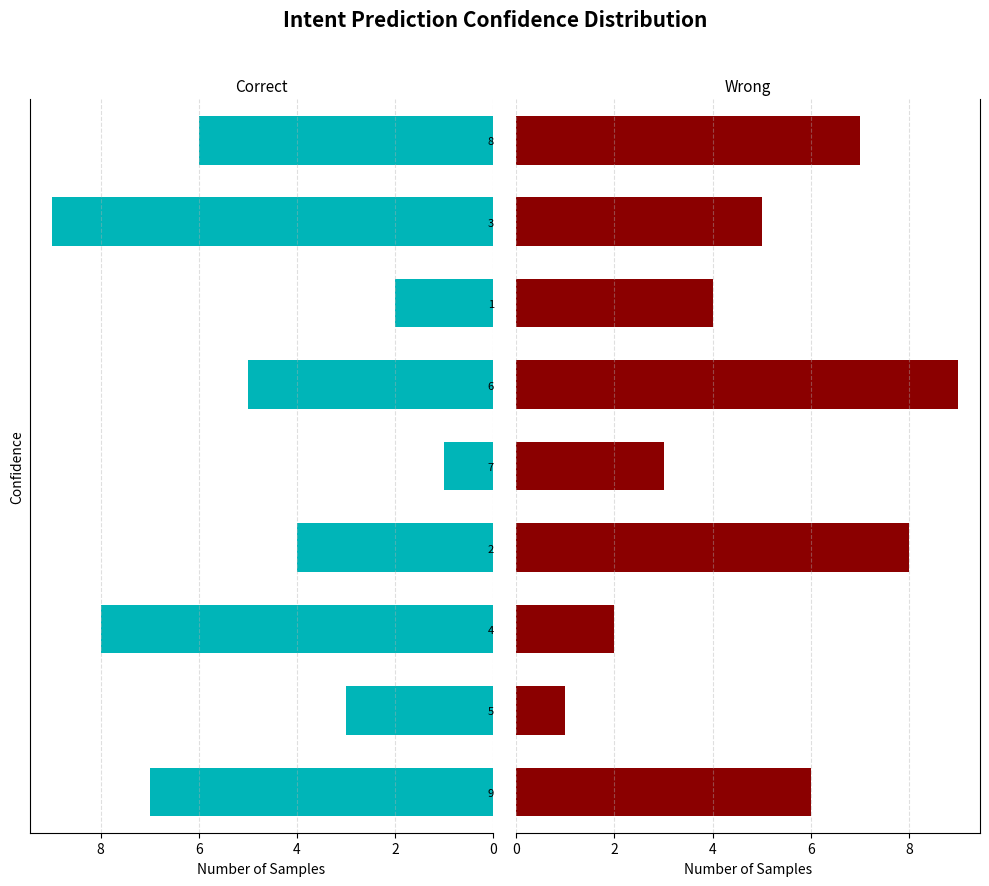

Reading right to left, what are all the values shown in this chart?

Correct: 6	9	2	5	1	4	8	3	7
Wrong: 7	5	4	9	3	8	2	1	6